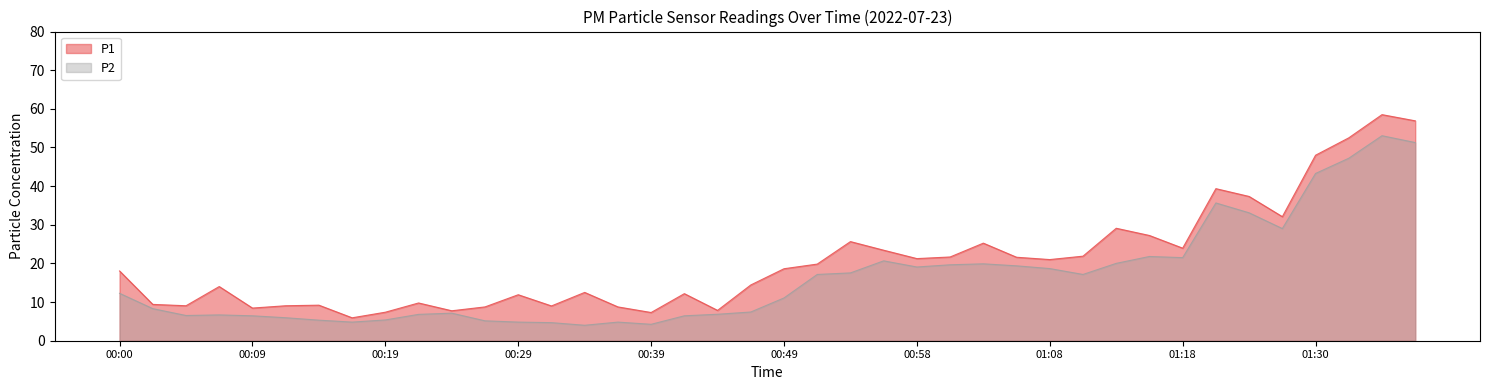

True or false: P1 and P2 intersect in this chart.

False